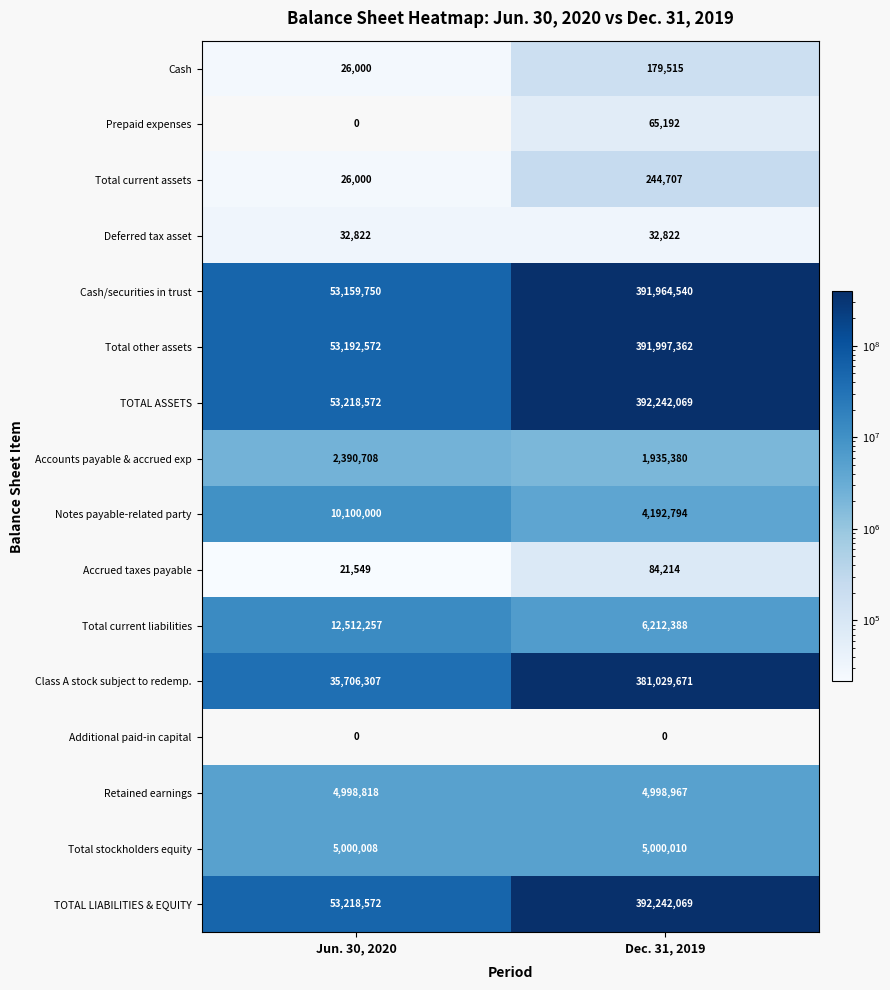

The TOTAL LIABILITIES & EQUITY series shows 392242069 at Dec. 31, 2019. True or false?

True